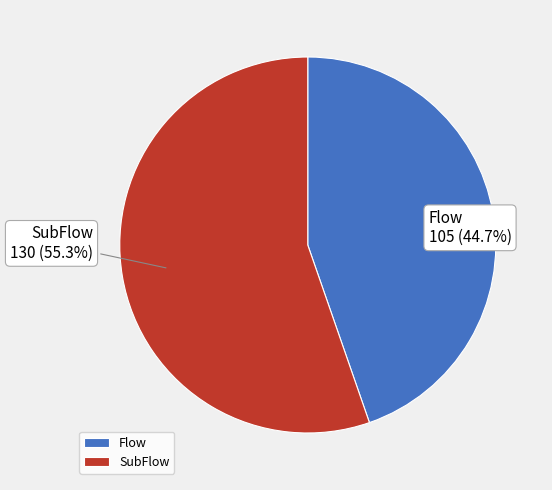

How many segments does this pie chart have?

2